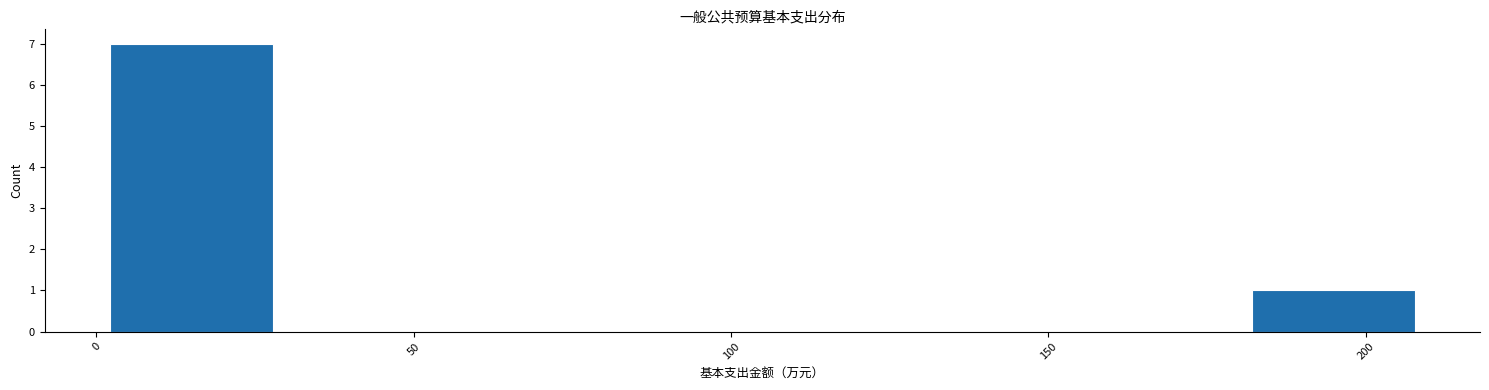

Reading left to right, list every bar in this chart as the range it spans on the x-axis followed by its height. Neither the bar edges nor the heights are printed on the chart, so give them approximately, as read against the axes.

0 to 30: 7
30 to 55: 0
55 to 80: 0
80 to 105: 0
105 to 130: 0
130 to 155: 0
155 to 180: 0
180 to 210: 1